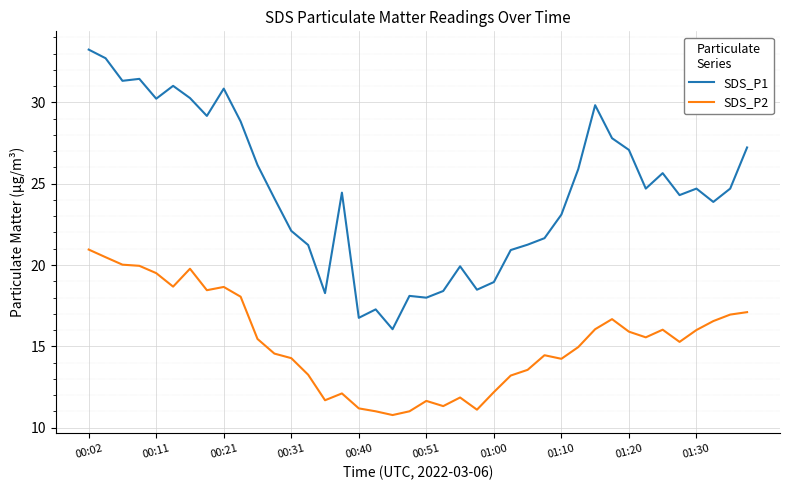

Rank the series by their average value, from highest to lowest.

SDS_P1, SDS_P2